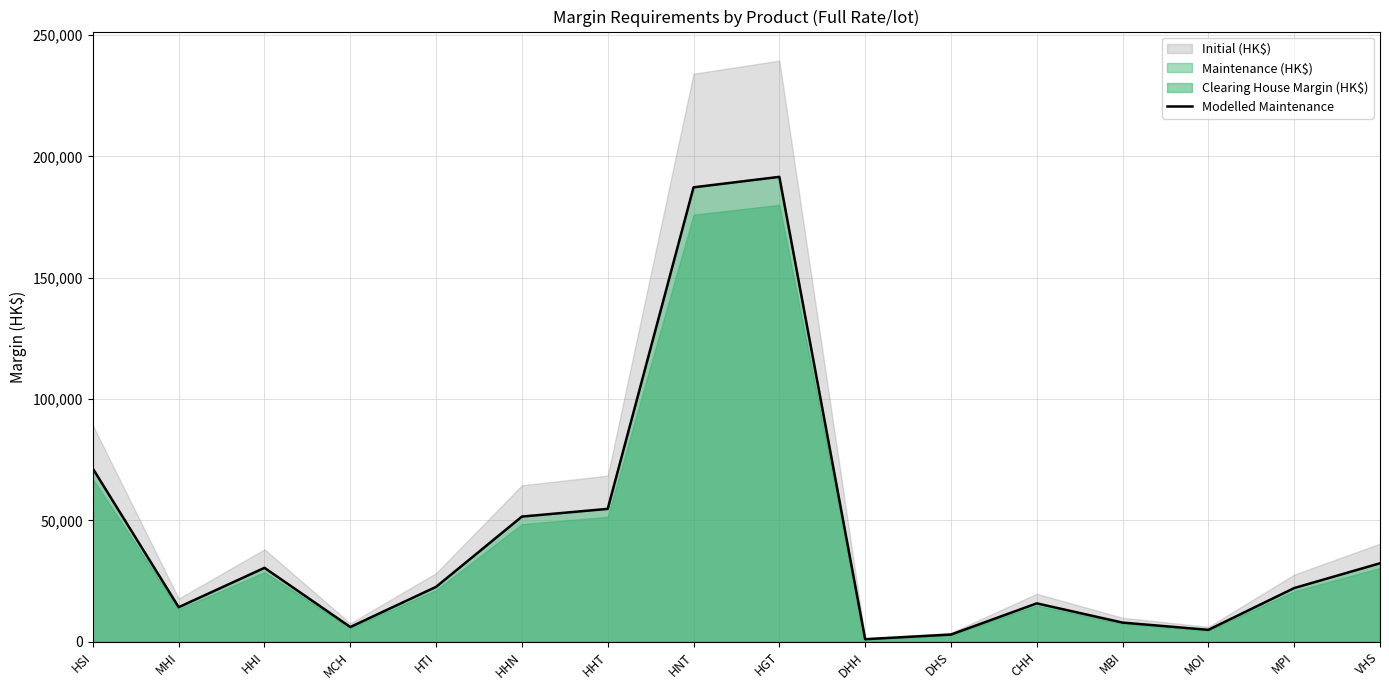

True or false: the data shows 89715 at HHN.

False